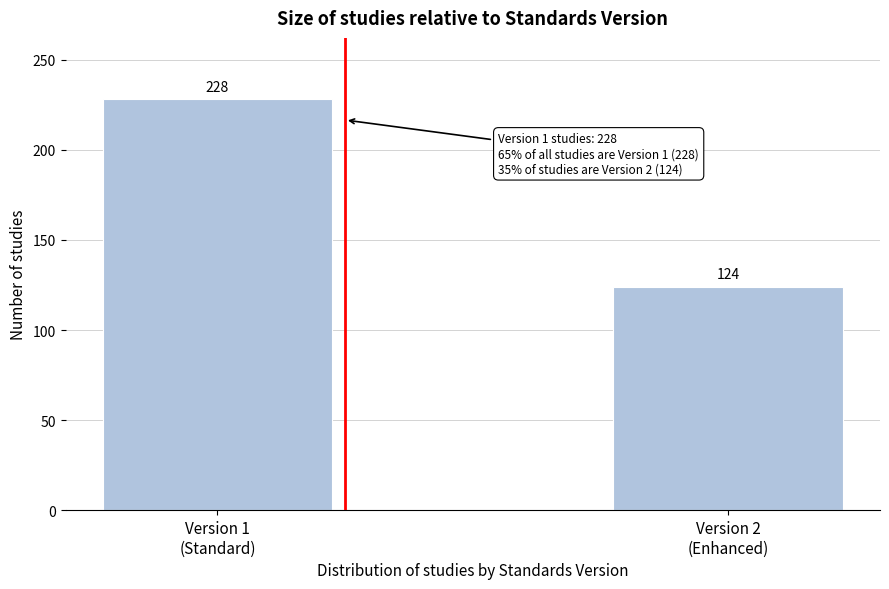

Reading left to right, extract all data points from this chart.

228	124